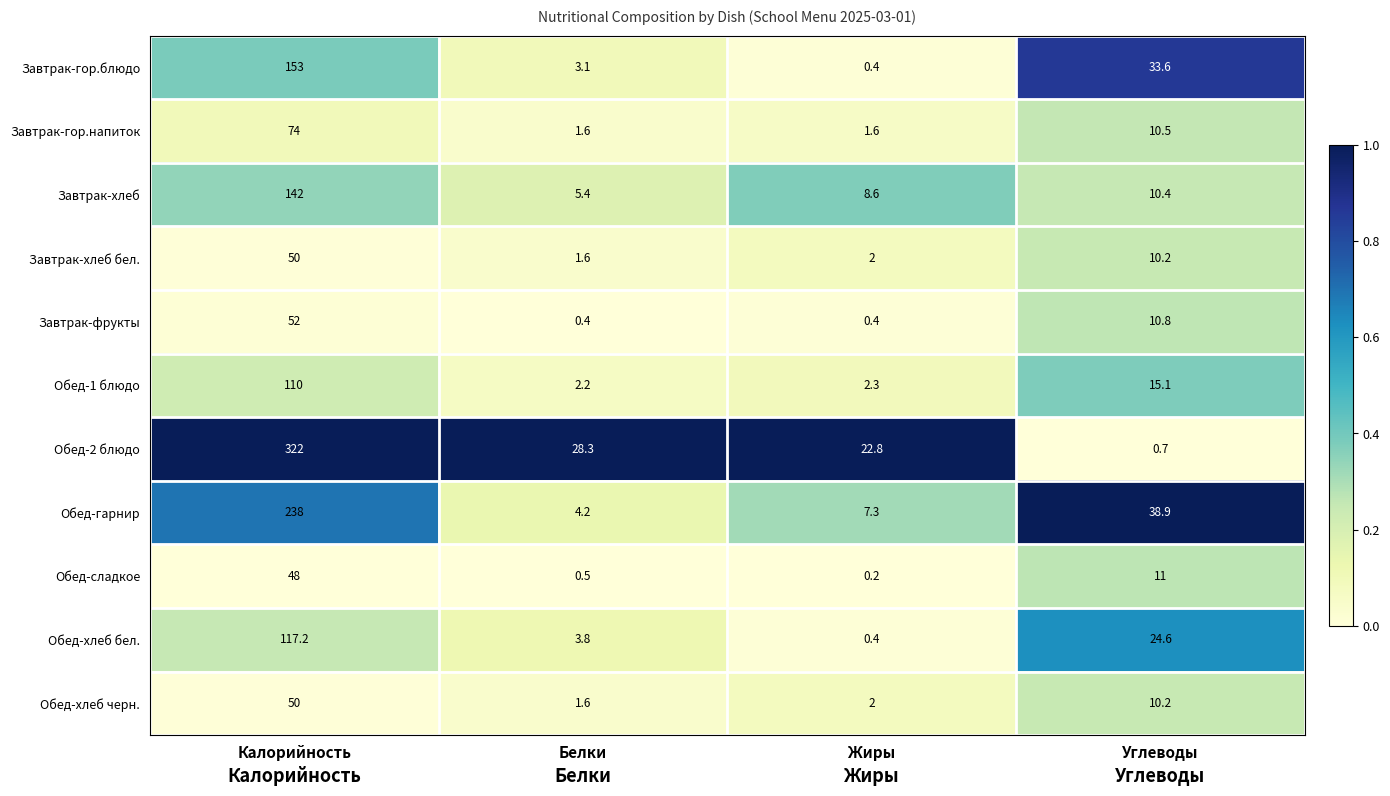

Which category has the lowest value in the Завтрак-хлеб series?

Белки